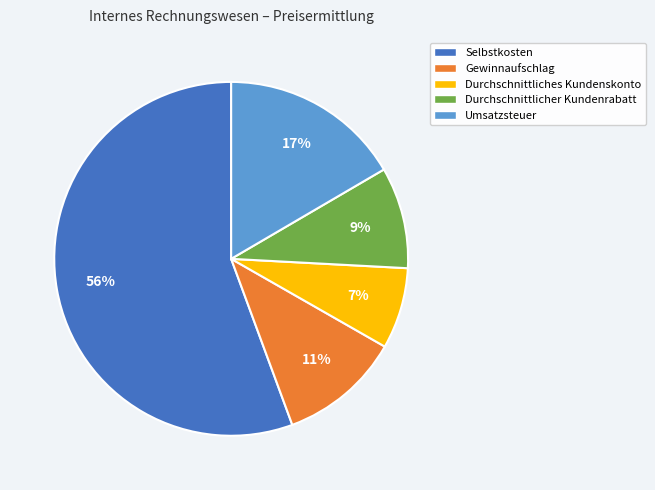

What is the largest slice in the pie chart?

Selbstkosten